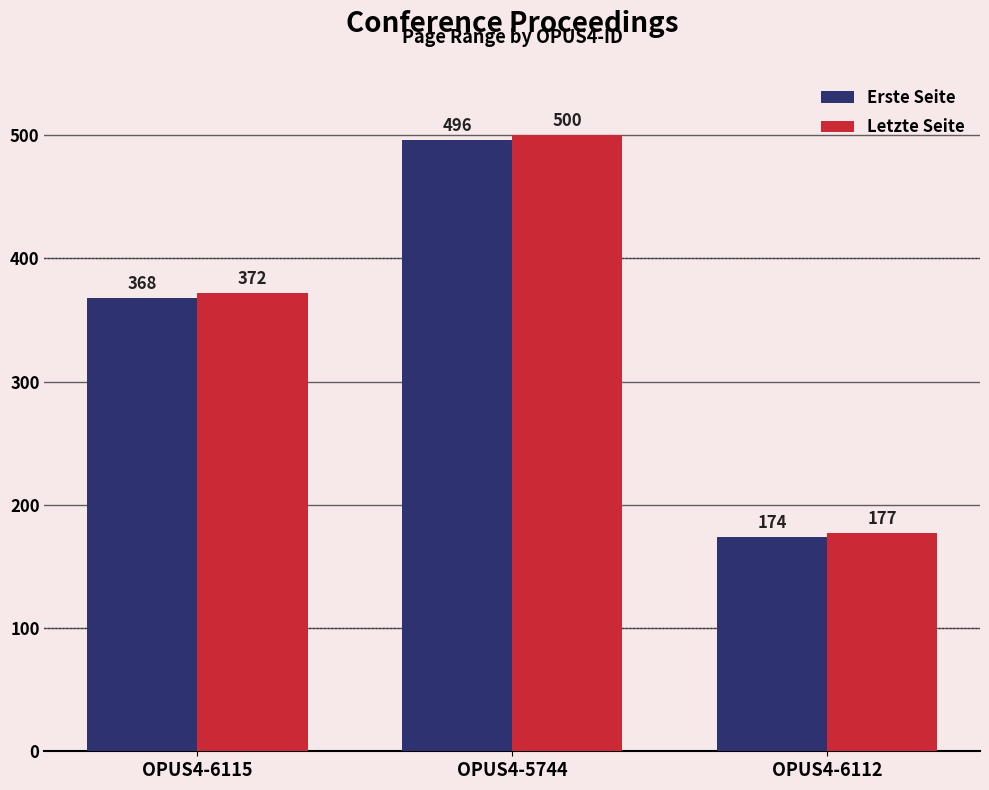

The value of Erste Seite at OPUS4-6112 is 257. True or false?

False